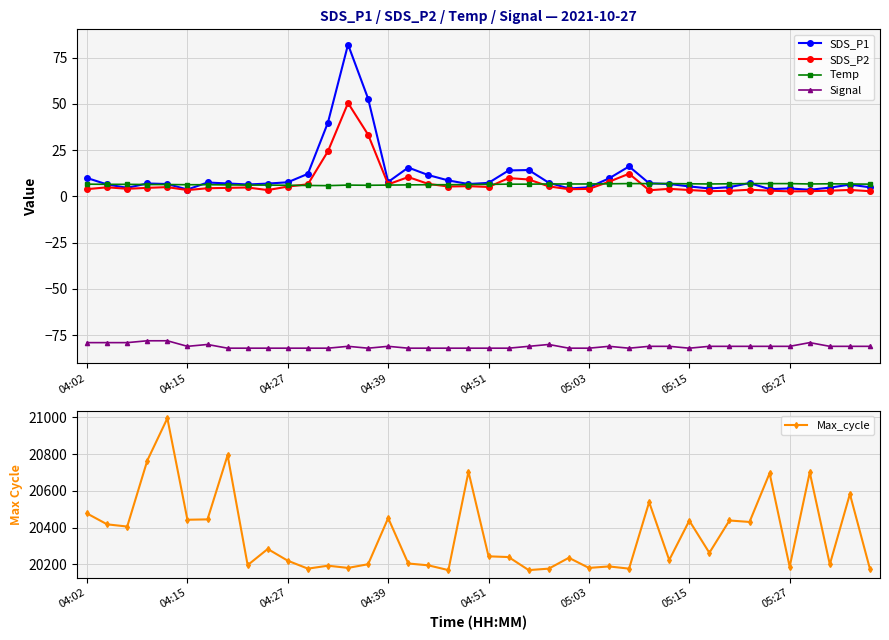

True or false: Max_cycle and Temp intersect in this chart.

False